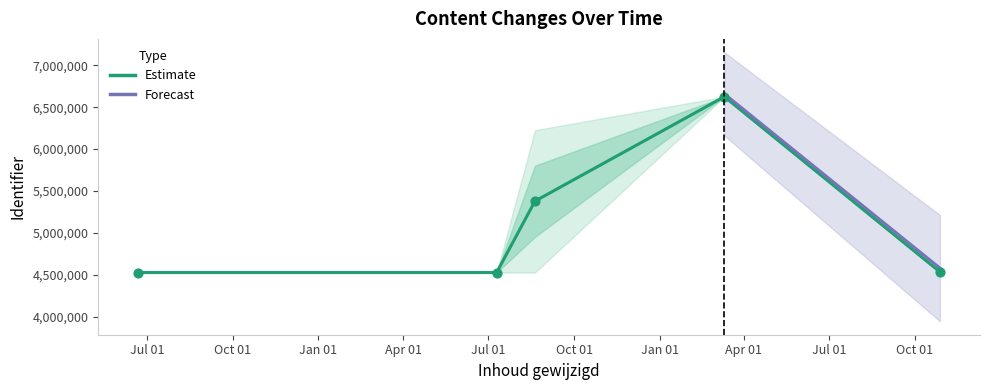

What is the change in value from Jul 01 to Jul 01?

+7471.0